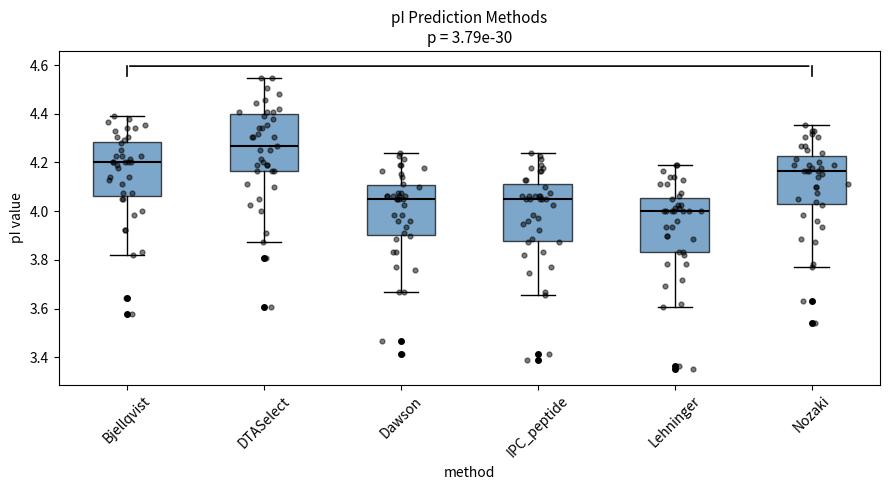

Which box has the lowest median line?

Lehninger